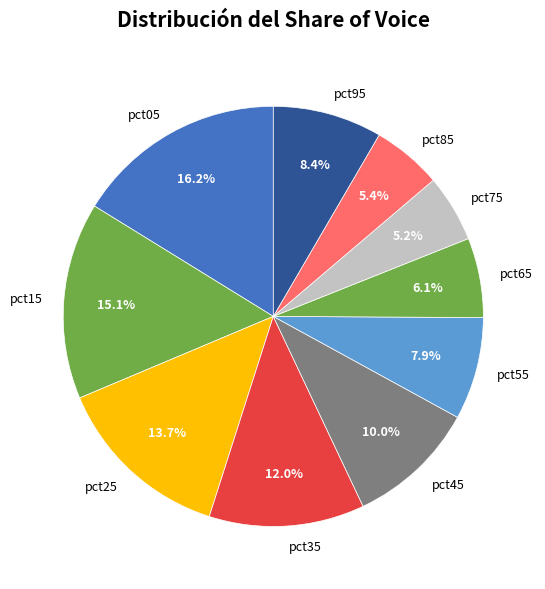

Which has a higher value, pct85 or pct95?

pct95